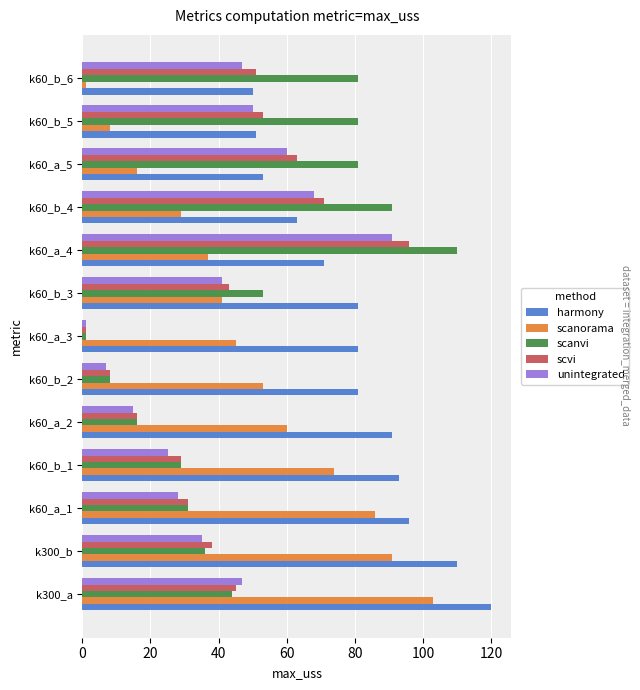

Which category has the highest value in the scvi series?

k60_a_4